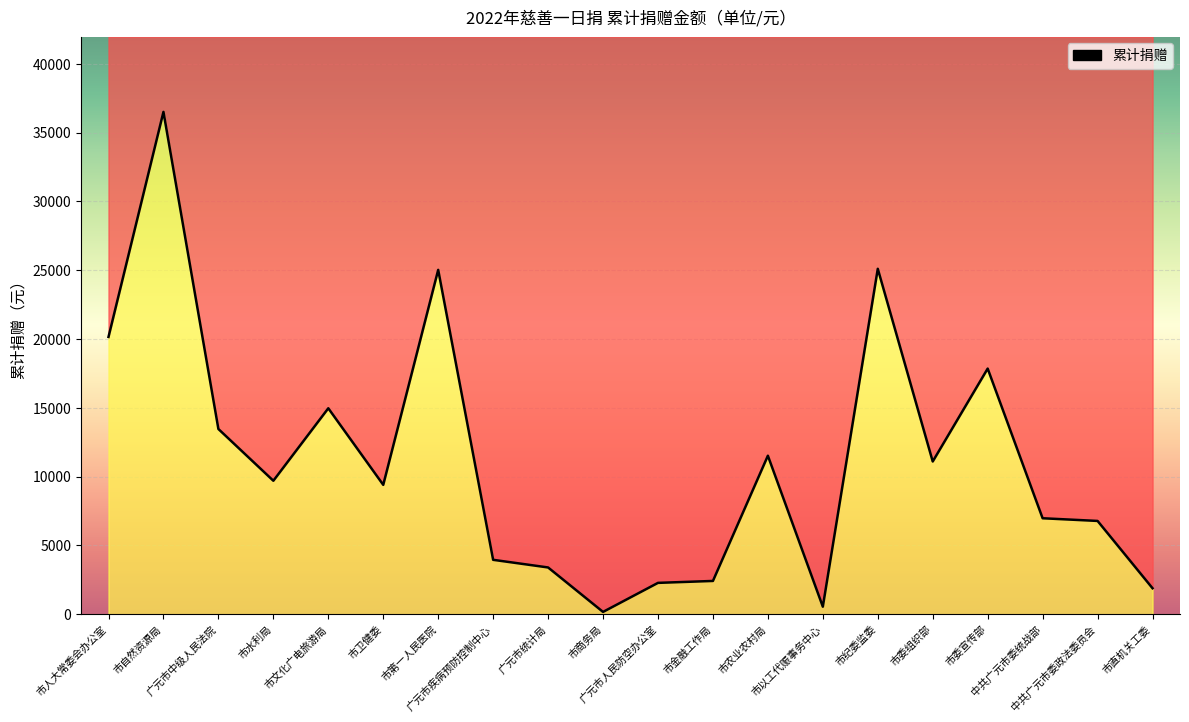

Between 广元市中级人民法院 and 市文化广电旅游局, which is larger?

市文化广电旅游局